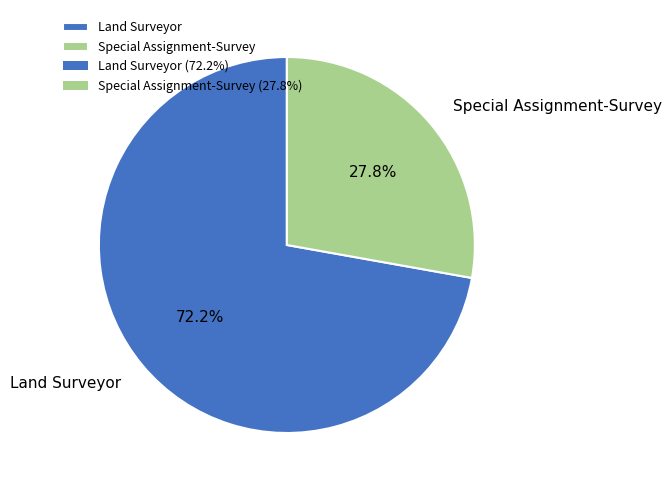

Is it true that Special Assignment-Survey is 40% of the pie?

False